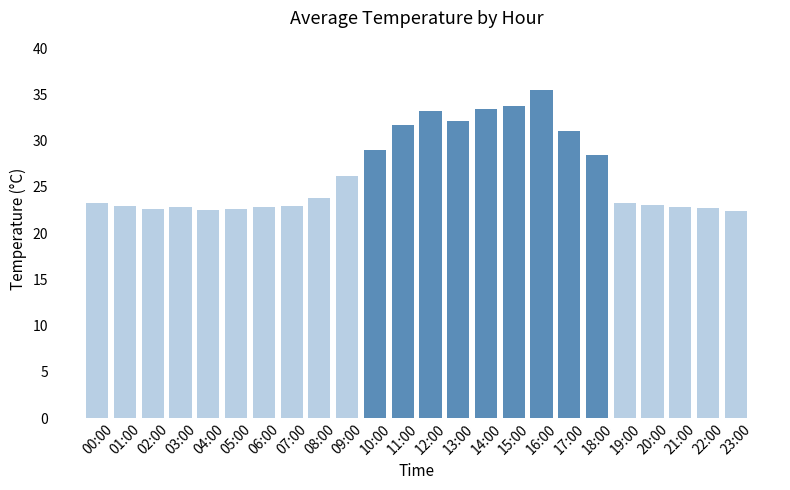

How many categories are shown in the chart?

24